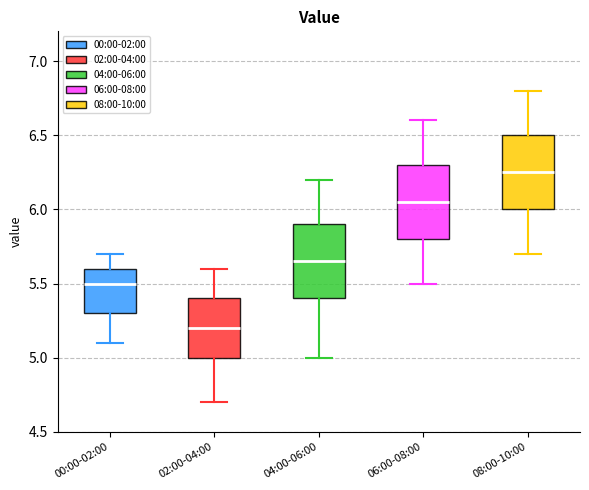

Which box's median line is the lowest?

02:00-04:00